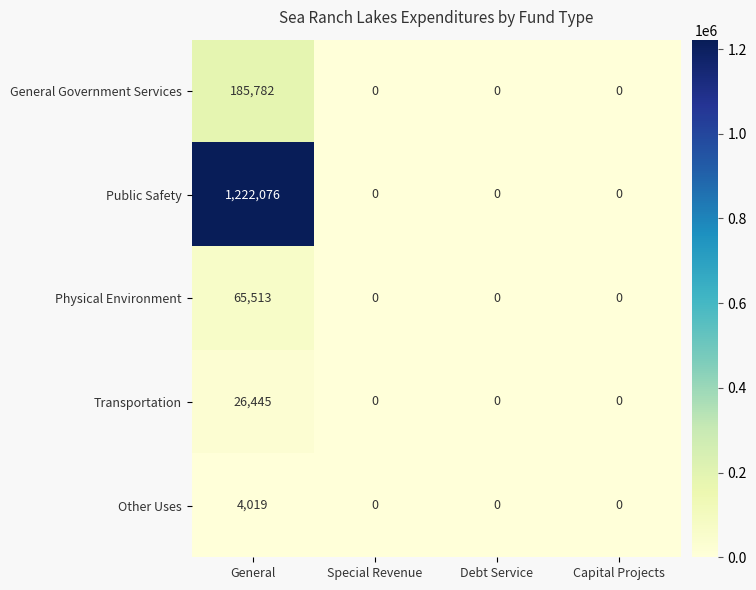

What is the average value of the Transportation series?

6611